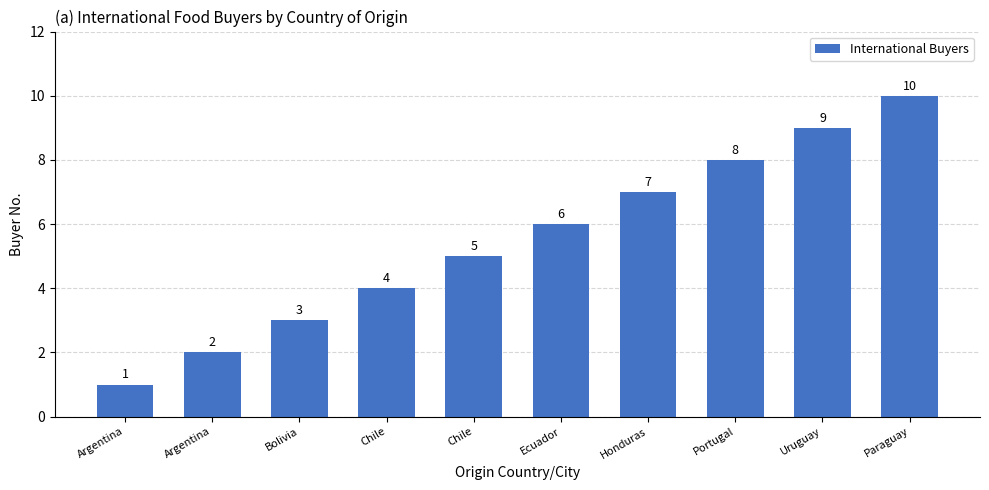

How many series are shown in this chart?

1